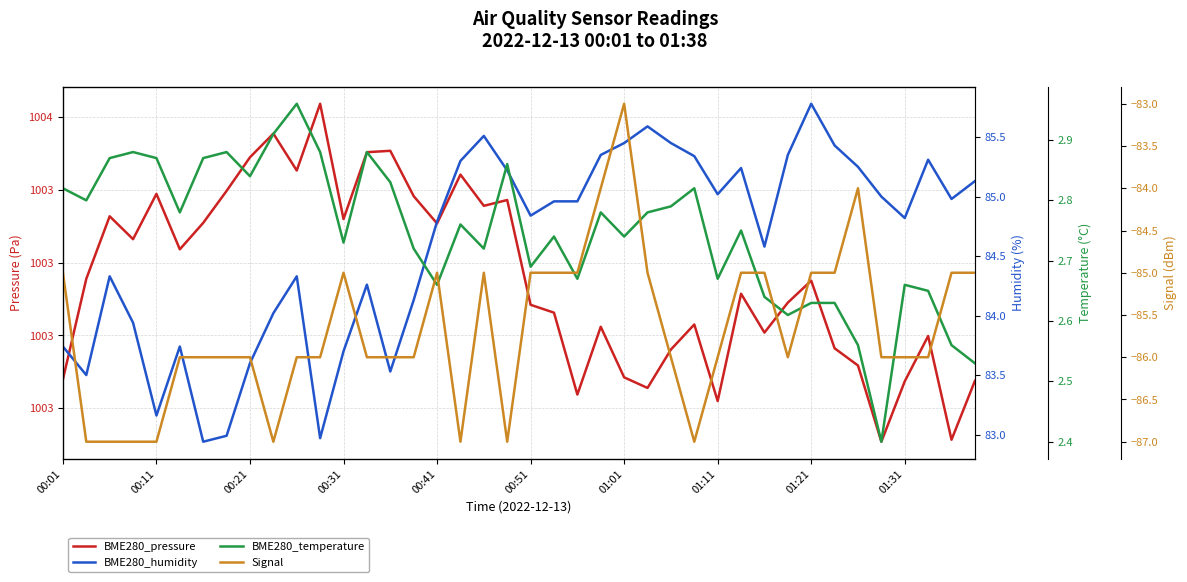

Rank the series at 27 from lowest to highest value.

Signal (dBm), BME280_temperature, BME280_humidity, BME280_pressure